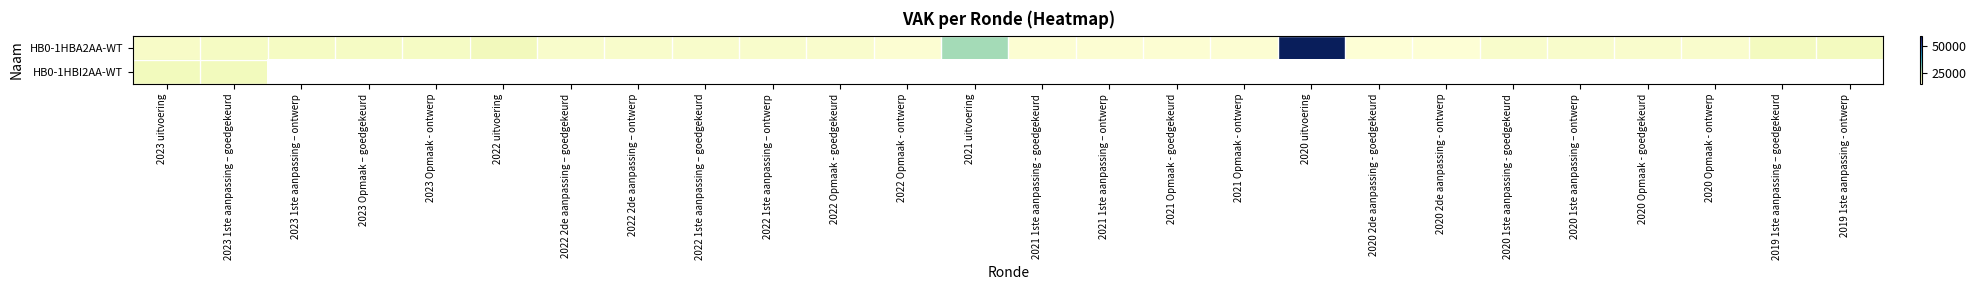

At how many categories does at least one series exceed 29157?

1